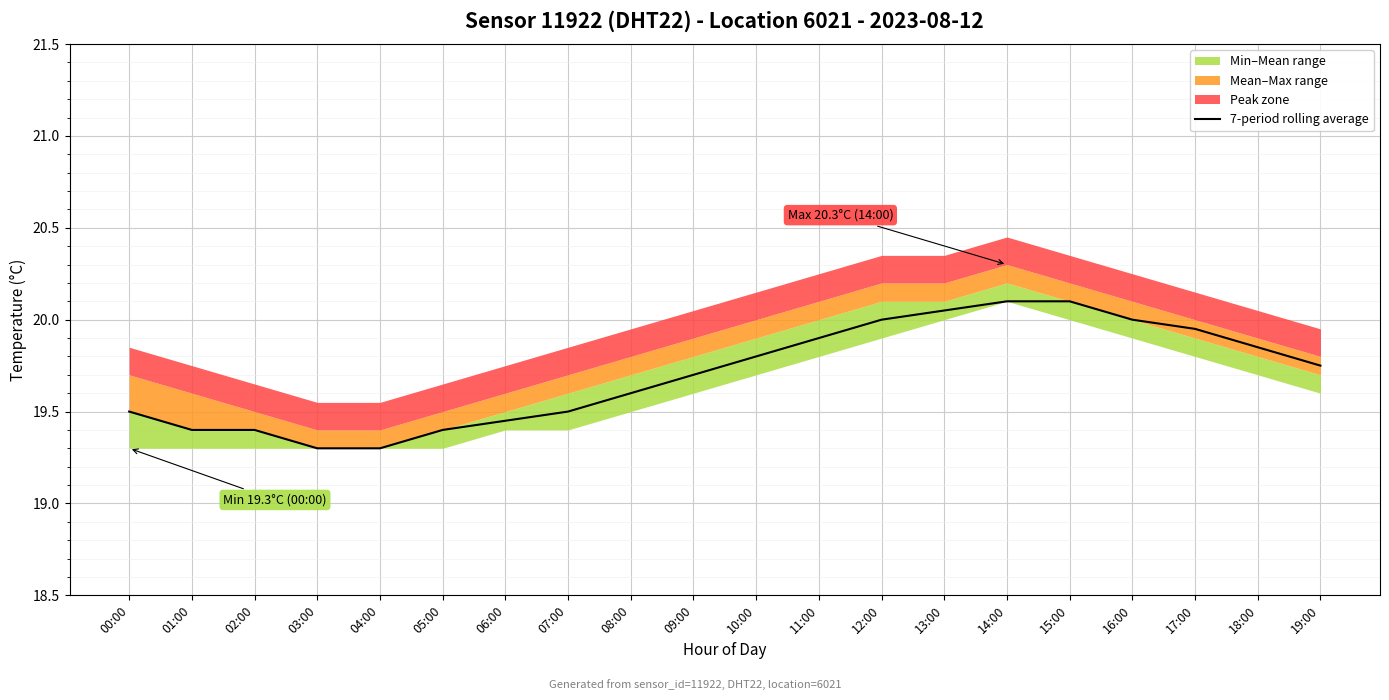

What is the sum of all values?

394.1